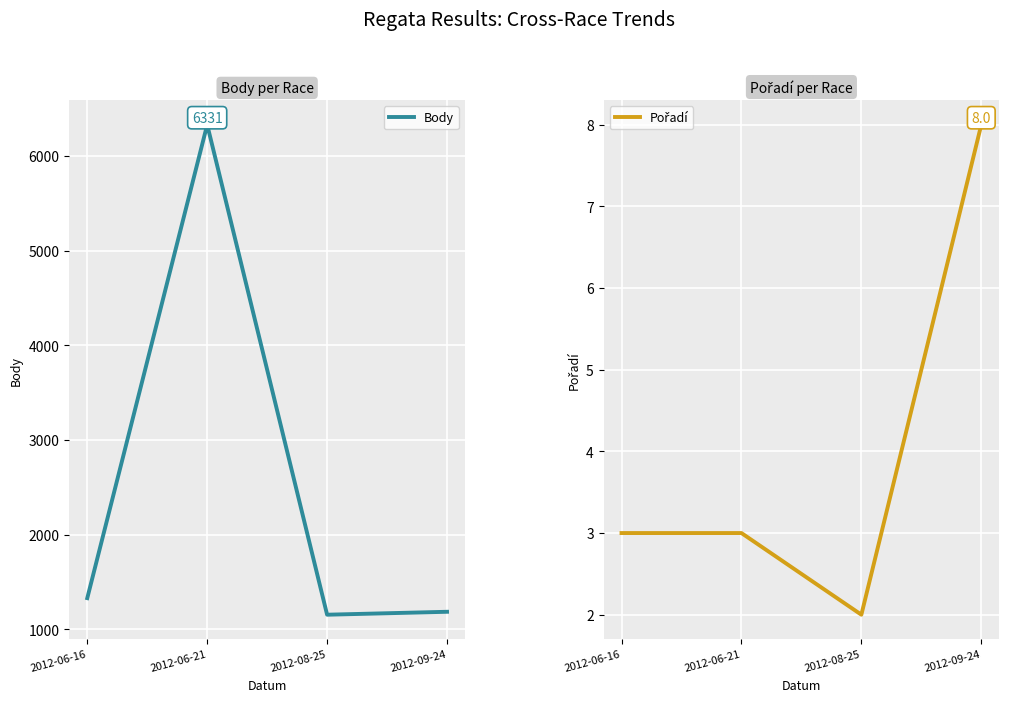

What is the sum of all Pořadí values?

16